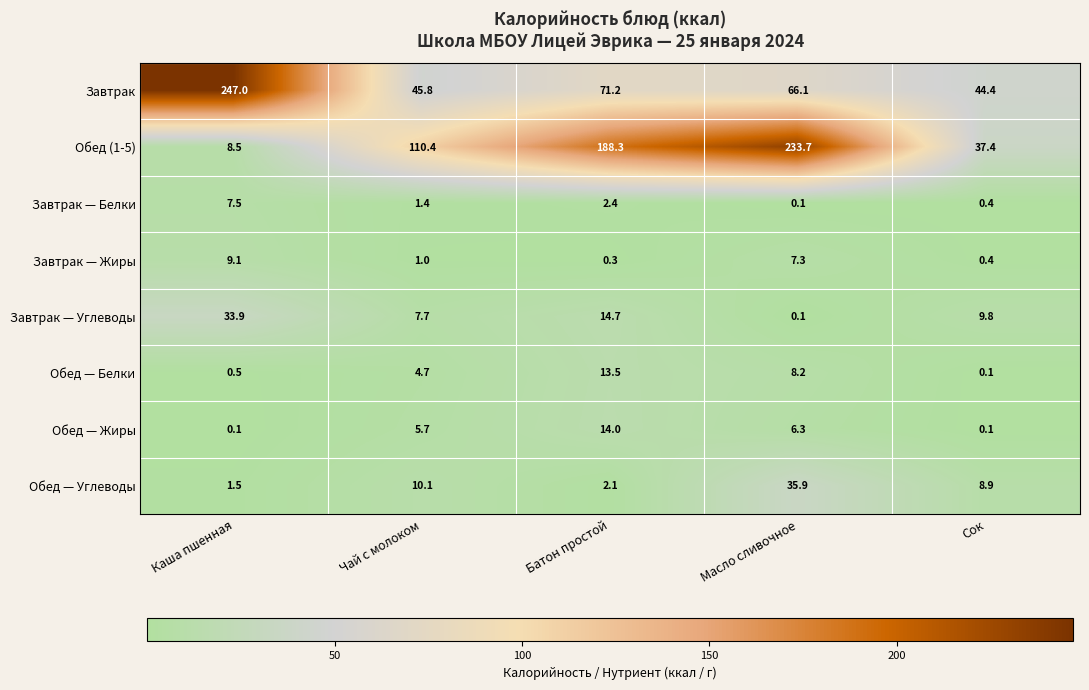

The value of Обед — Жиры at Масло сливочное is 2.4. True or false?

False